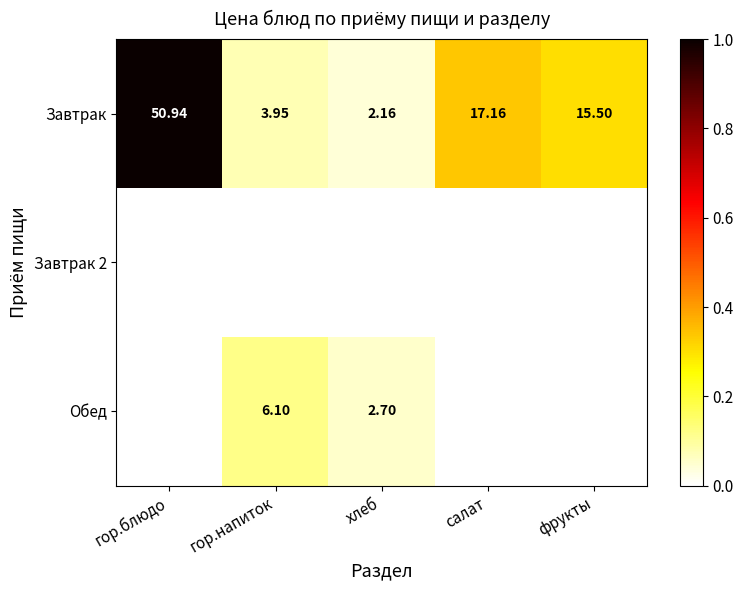

Where does the Завтрак series first go above 15?

гор.блюдо